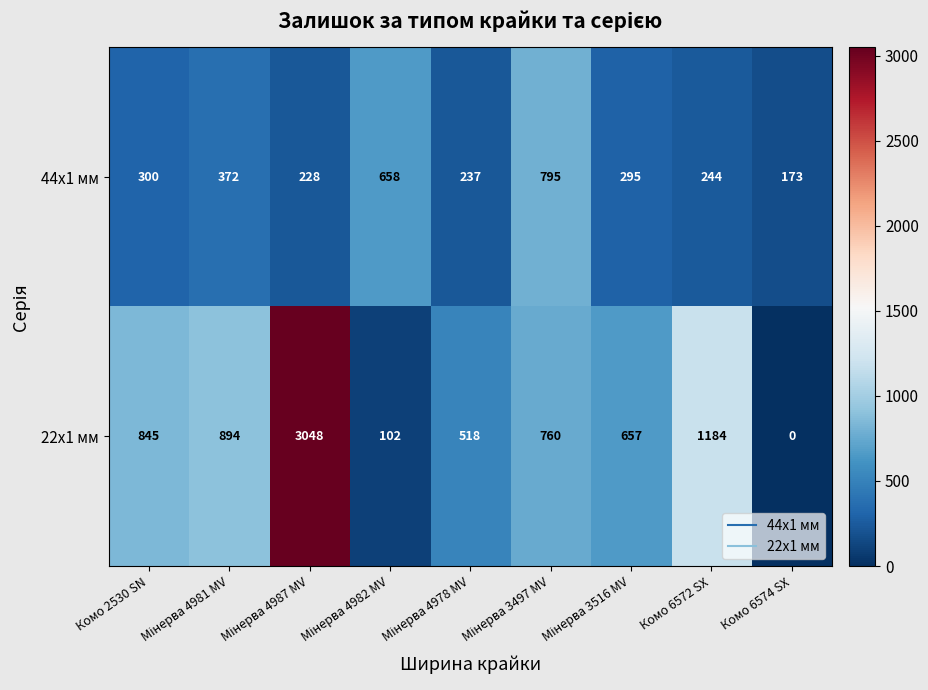

Which series has the largest total across all categories?

22x1 мм